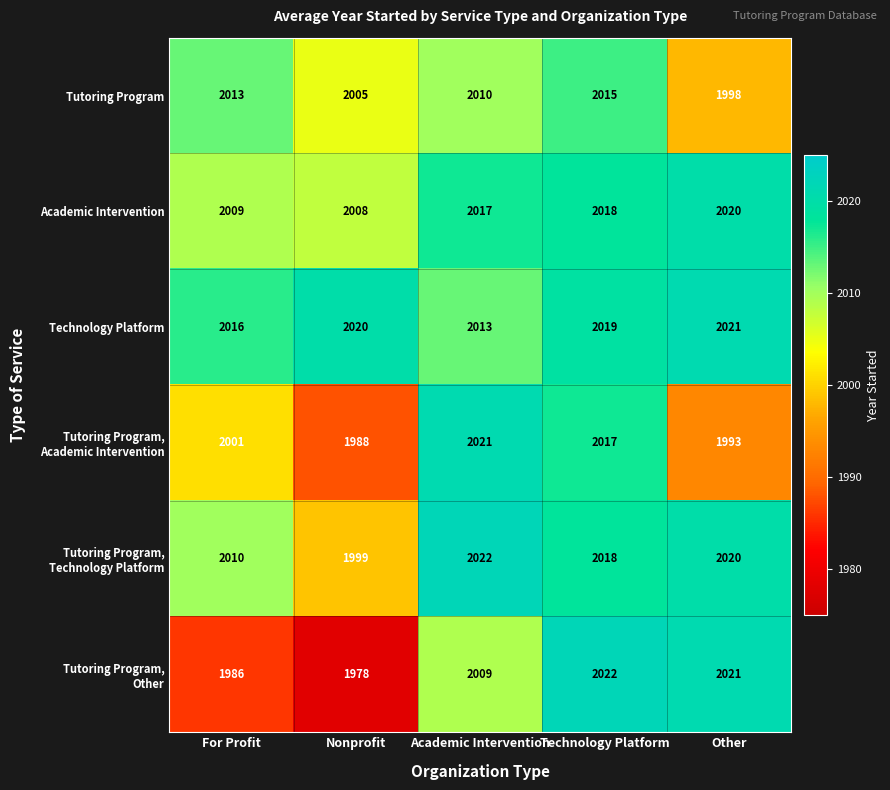

What is the maximum value shown in the chart?

2022